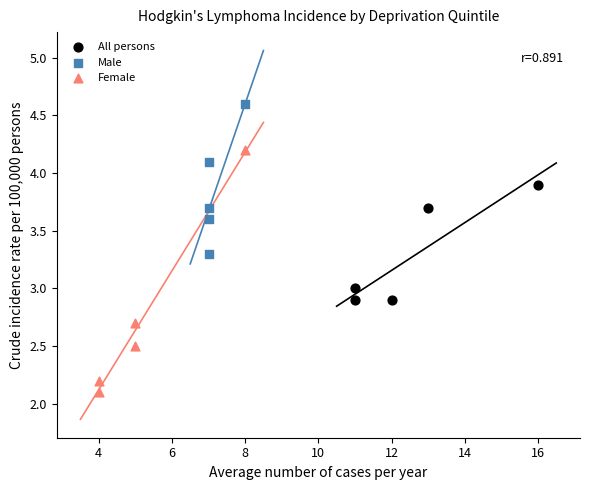

Which series contains the lowest Y value?

Female